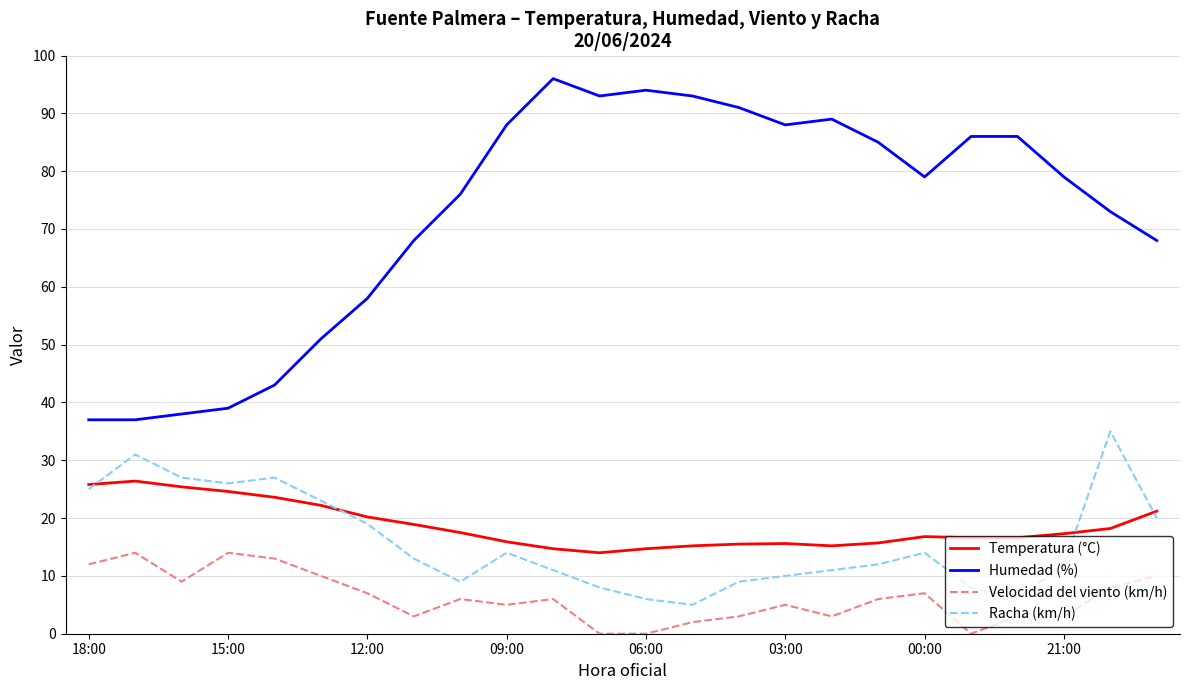

What is the lowest value of the Temperatura (°C) series?

14.0